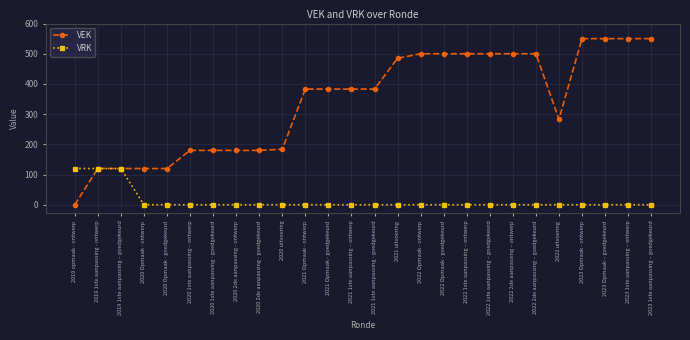

The VRK series shows -37 at 2022 1ste aanpassing – goedgekeurd. True or false?

False